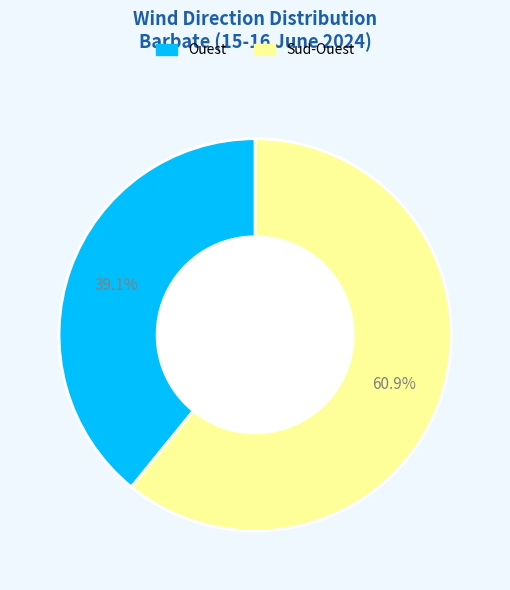

Which category accounts for the majority?

Sud-Ouest